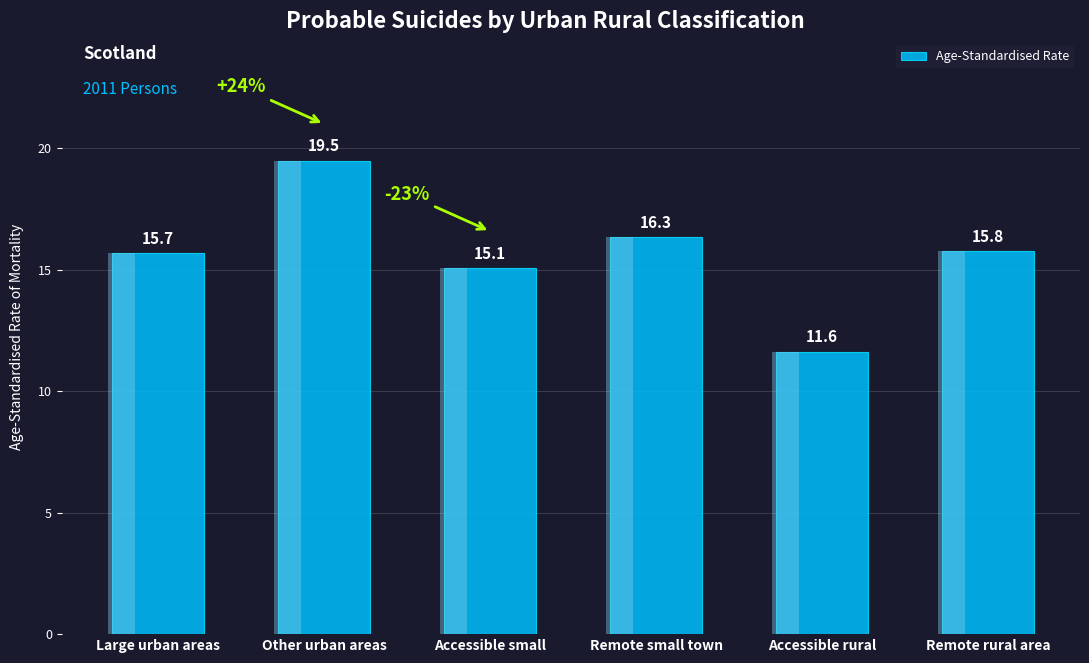

Reading right to left, what are all the values shown in this chart?

Remote rural area=15.8	Accessible rural=11.6	Remote small town=16.3	Accessible small=15.1	Other urban areas=19.5	Large urban areas=15.7